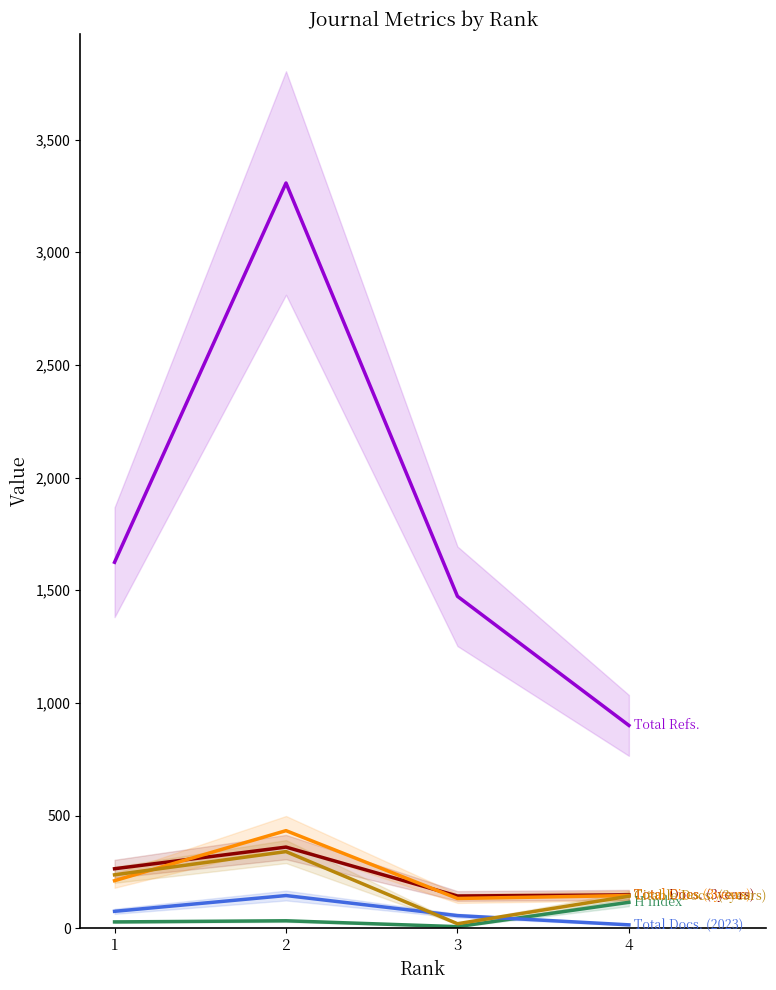

The value of Total Refs. at 3 is 1473. True or false?

True